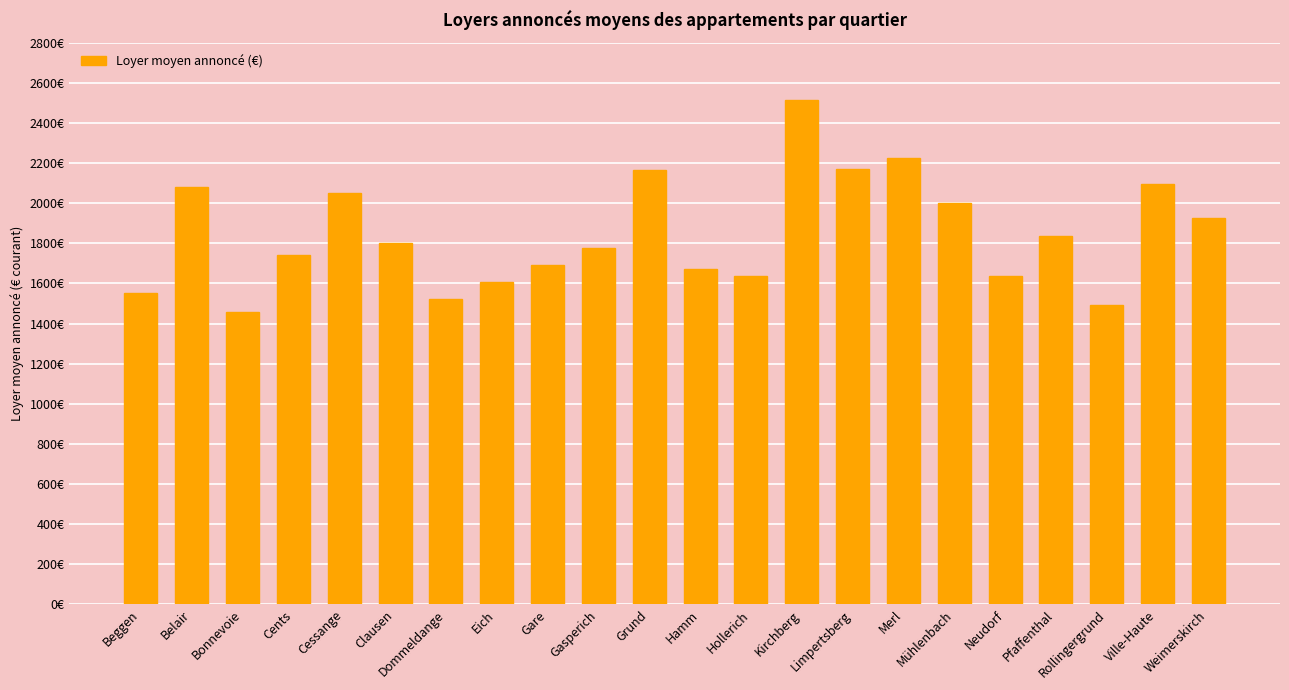

What is the approximate value at Limpertsberg?

2169.5